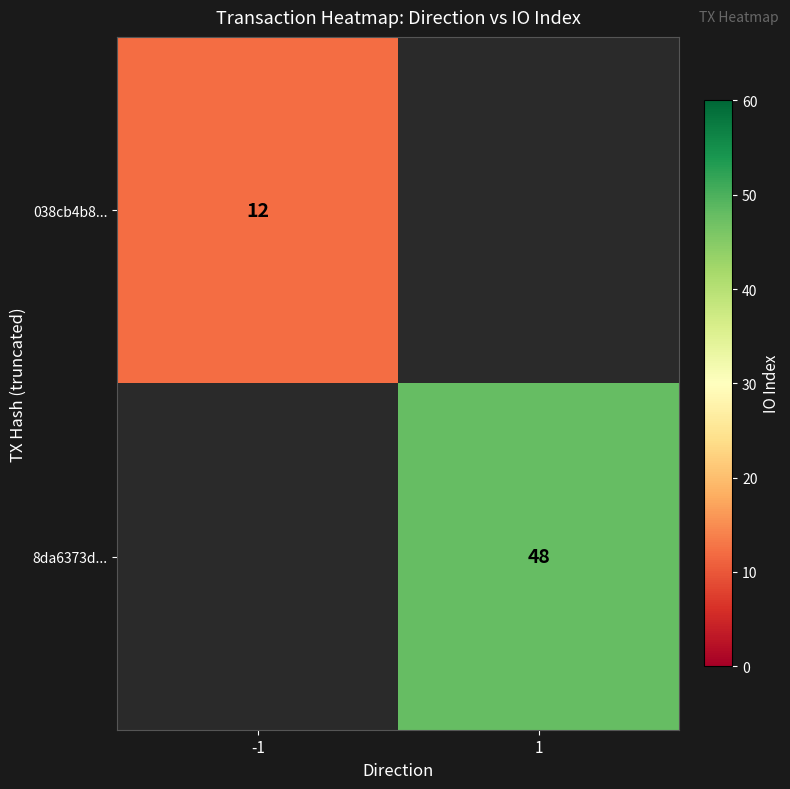

At which category does the chart reach its minimum across all series?

-1